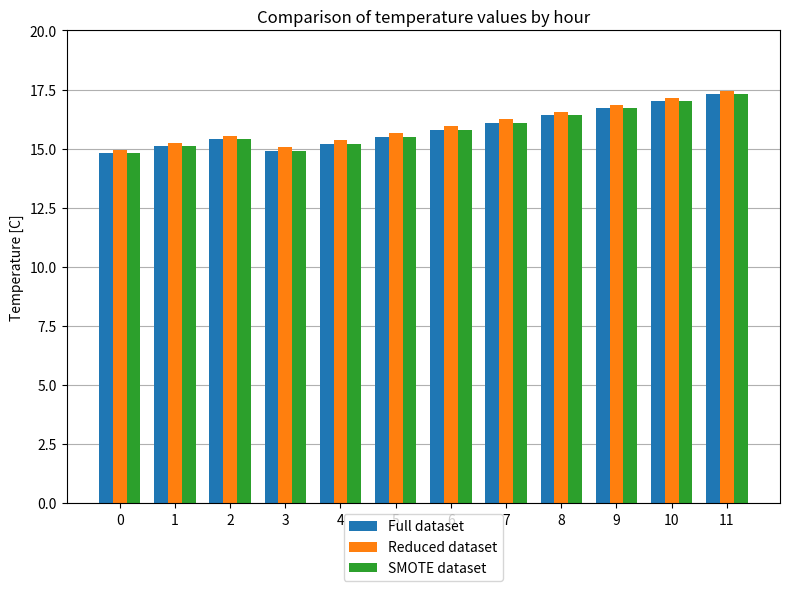

How many data points in Full dataset are less than 15?

2